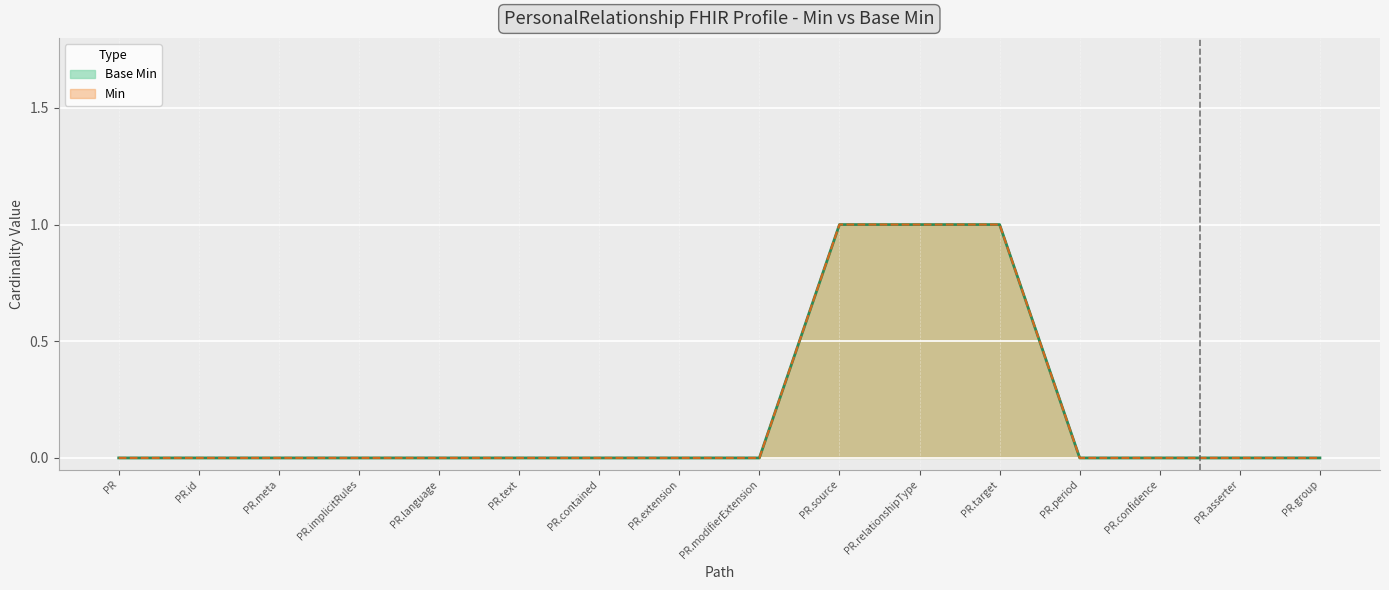

Between PR.confidence and PR.language, which is larger?

PR.confidence